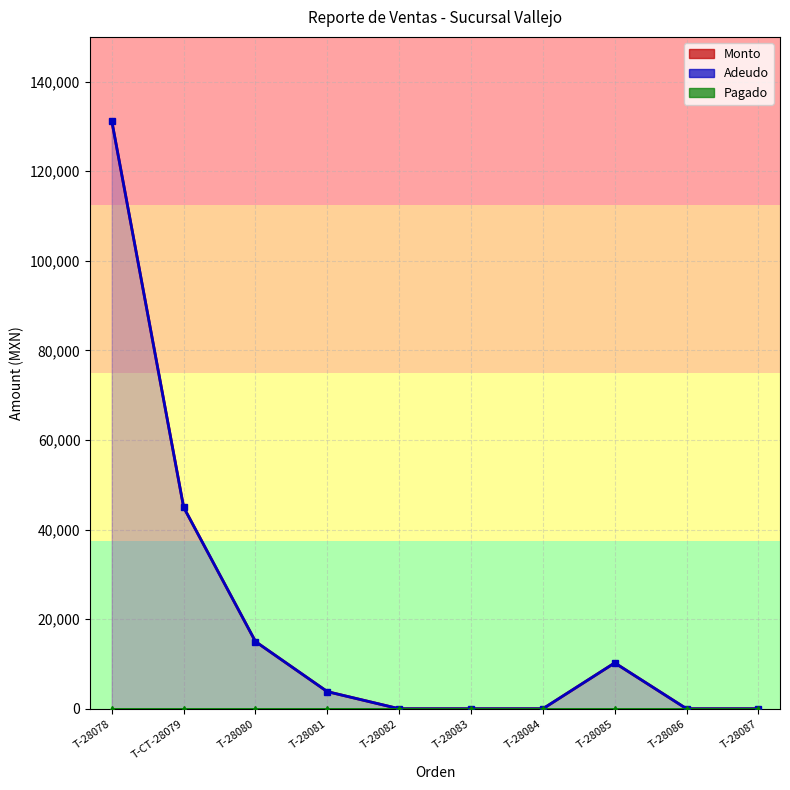

What is the difference between the maximum and minimum values in the Adeudo series?

131250